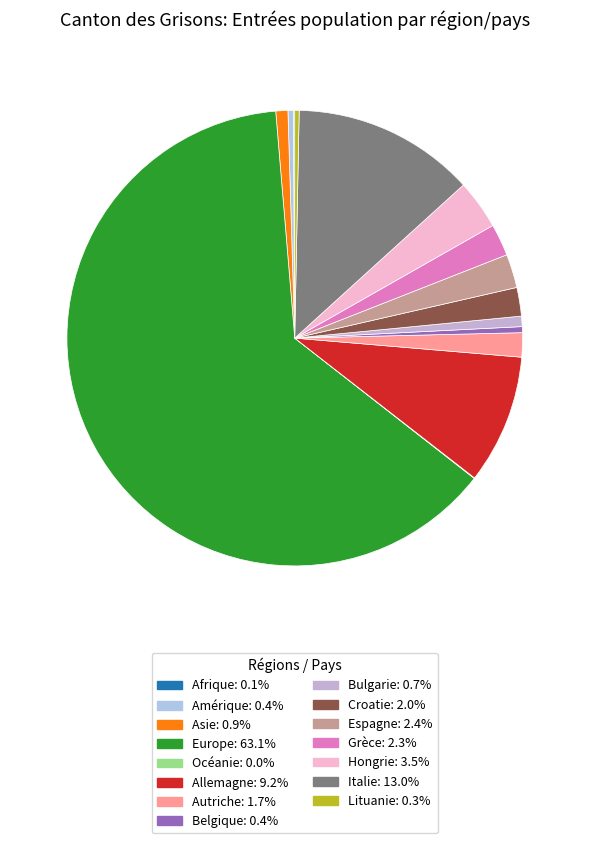

Which category has the biggest portion of the pie?

Europe